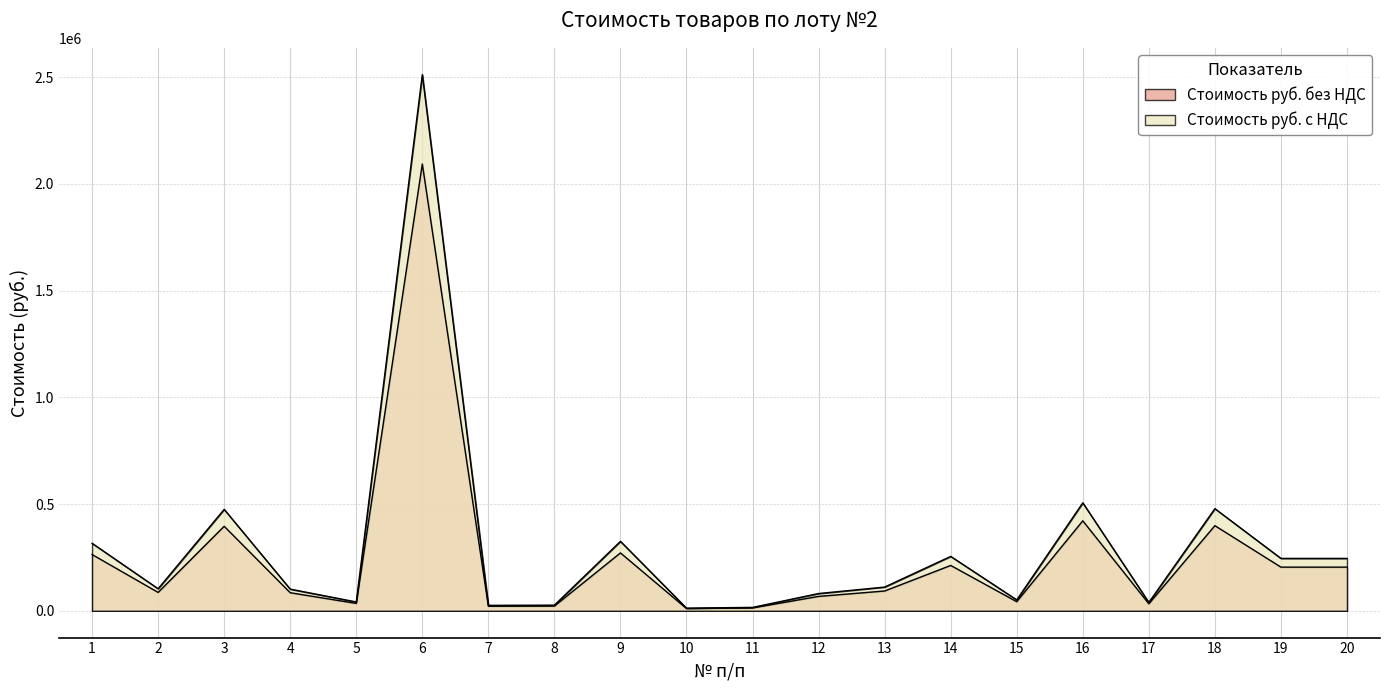

What are all the series names shown in the legend?

Стоимость руб. без НДС, Стоимость руб. с НДС